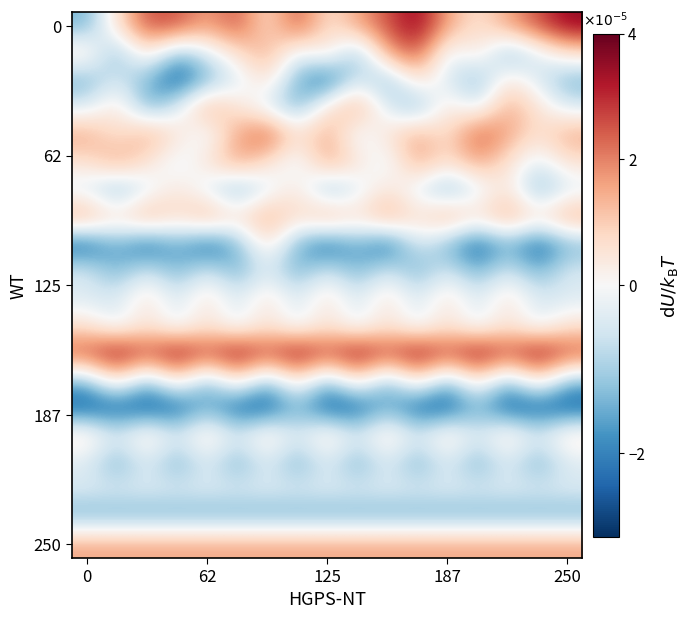

How many categories are shown in the chart?

17